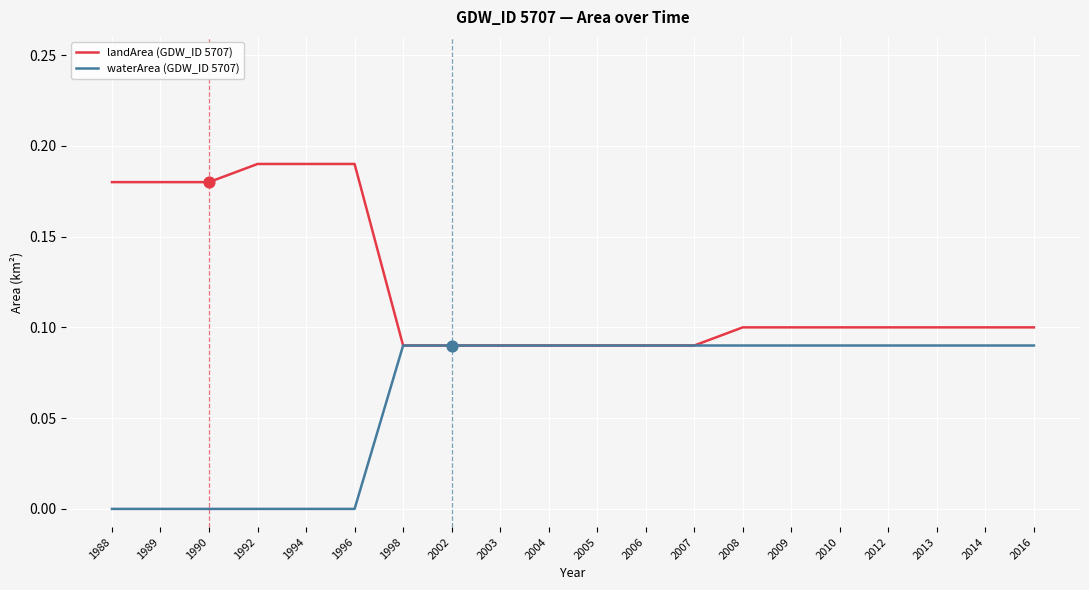

At 1988, list the series in order from largest to smallest.

landArea (GDW_ID 5707), waterArea (GDW_ID 5707)